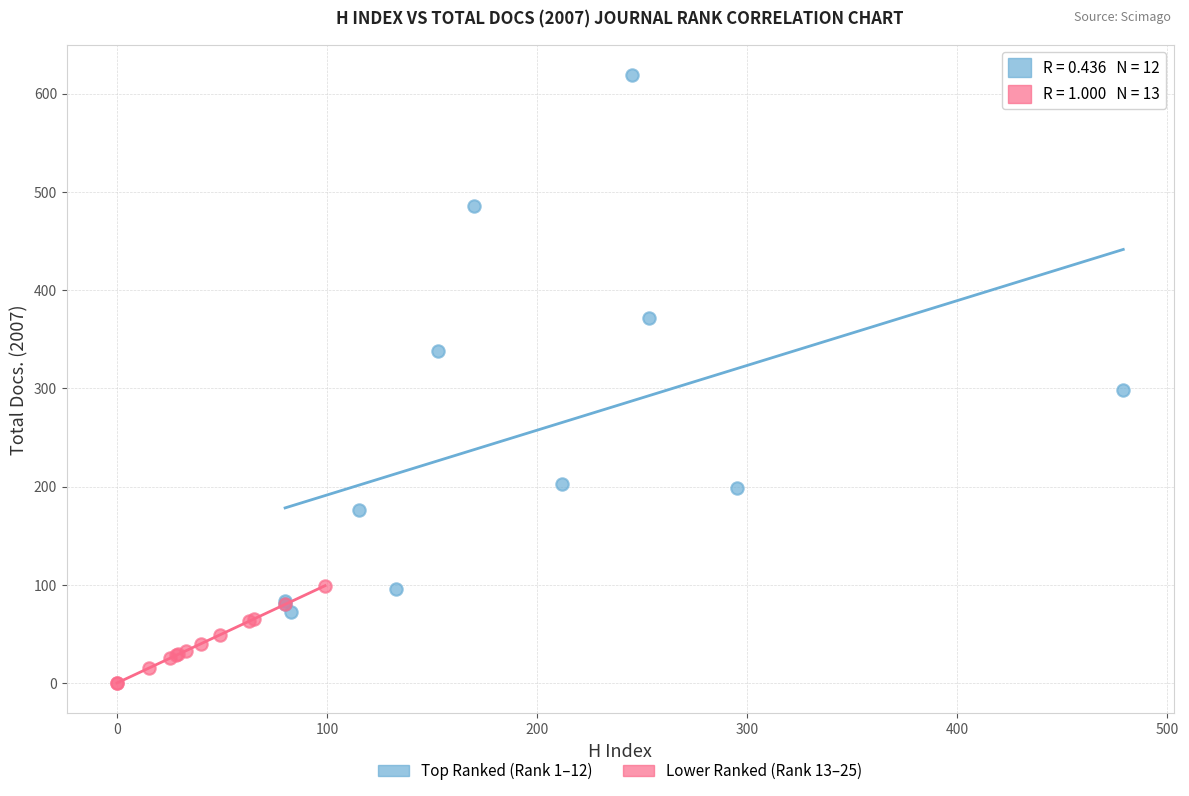

Which series has the widest spread of Y values?

Top Ranked (Rank 1–12)